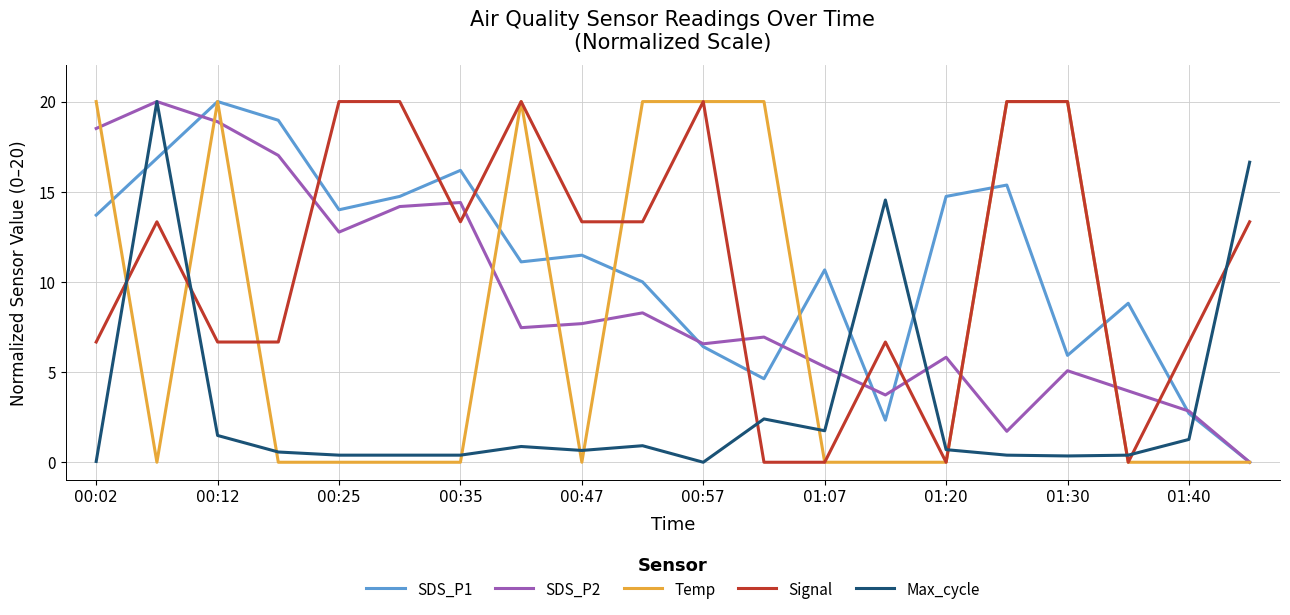

How many categories are shown in the chart?

20